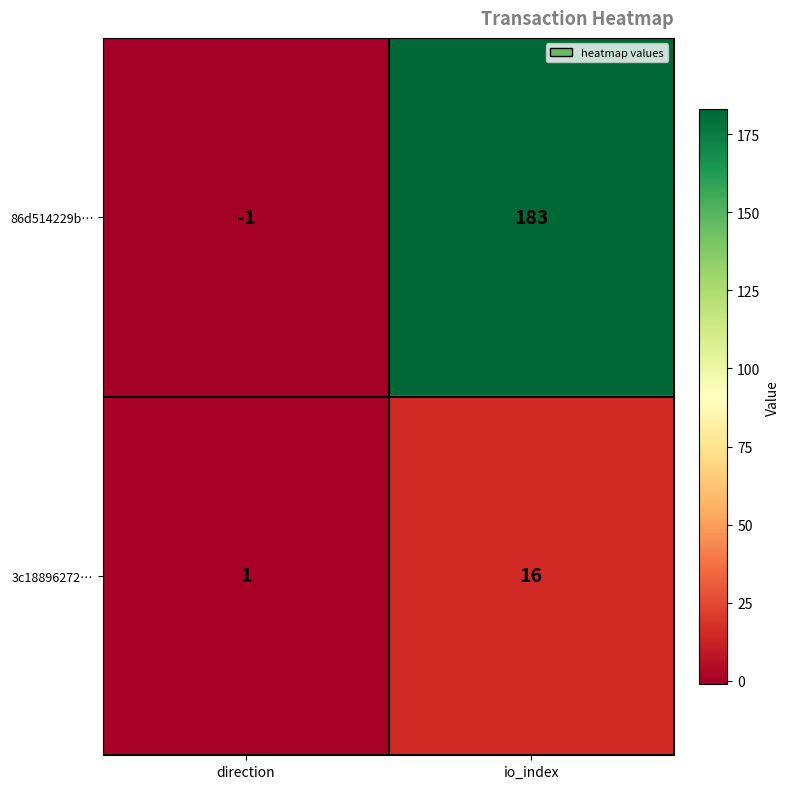

List the series in order of their overall mean, highest first.

86d514229b…, 3c18896272…